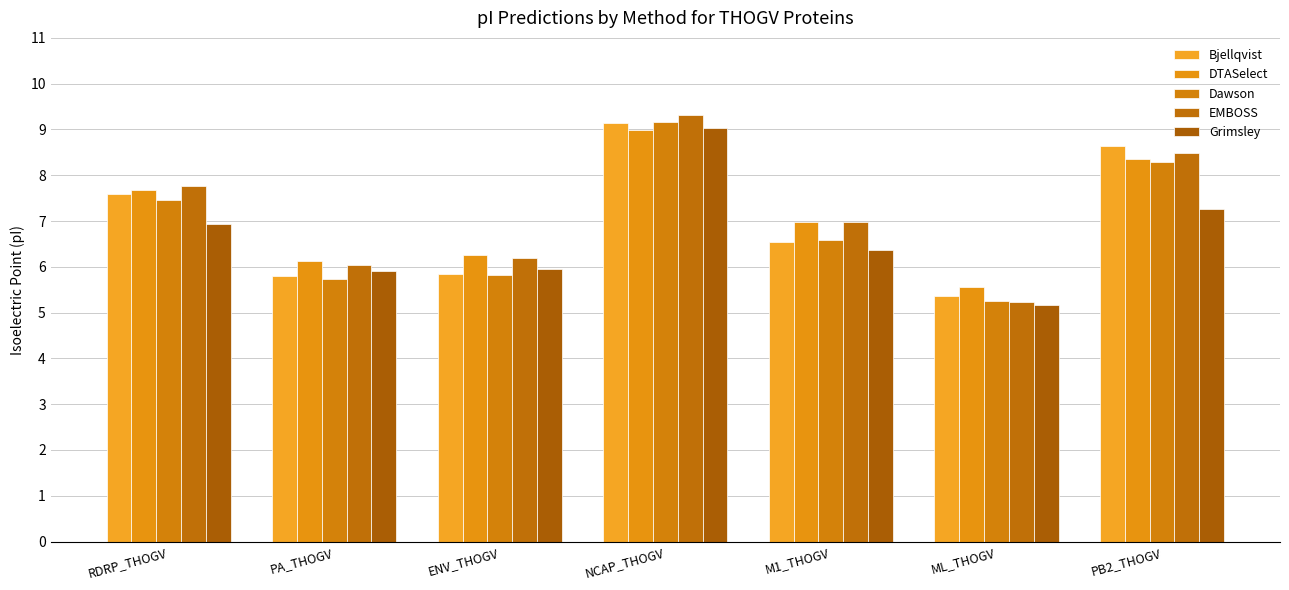

What are all the series names shown in the legend?

Bjellqvist, DTASelect, Dawson, EMBOSS, Grimsley